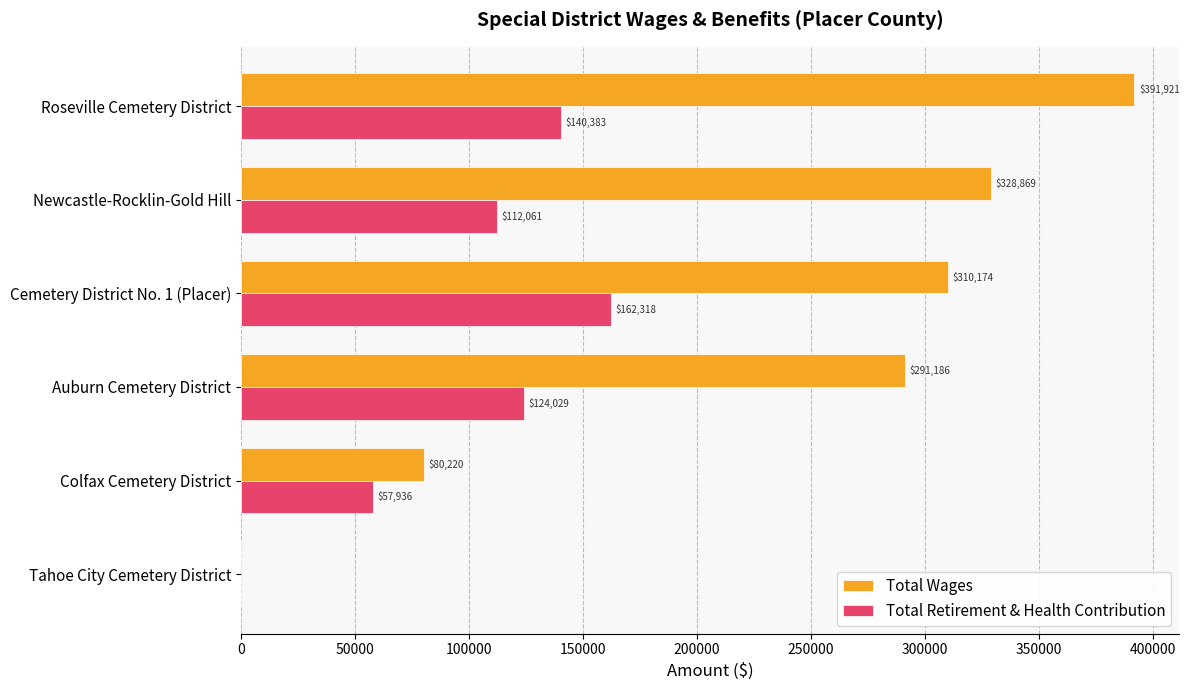

How many categories are shown in the chart?

6